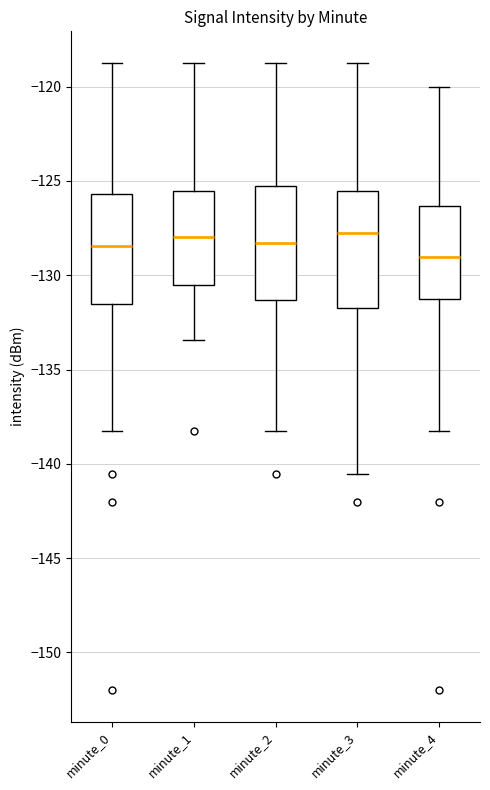

Reading left to right, read every box against the y-axis: the position of its median line, the range the box covers, and the ends of its whiskers. The values are not printed on the chart, so give them approximately, as read against the axis.

minute_0: median -128.5, box -131.5 to -125.5, whiskers -138.5 to -118.5
minute_1: median -128.0, box -130.5 to -125.5, whiskers -133.5 to -118.5
minute_2: median -128.5, box -131.5 to -125.5, whiskers -138.5 to -118.5
minute_3: median -128.0, box -131.5 to -125.5, whiskers -140.5 to -118.5
minute_4: median -129.0, box -131.5 to -126.5, whiskers -138.5 to -120.0